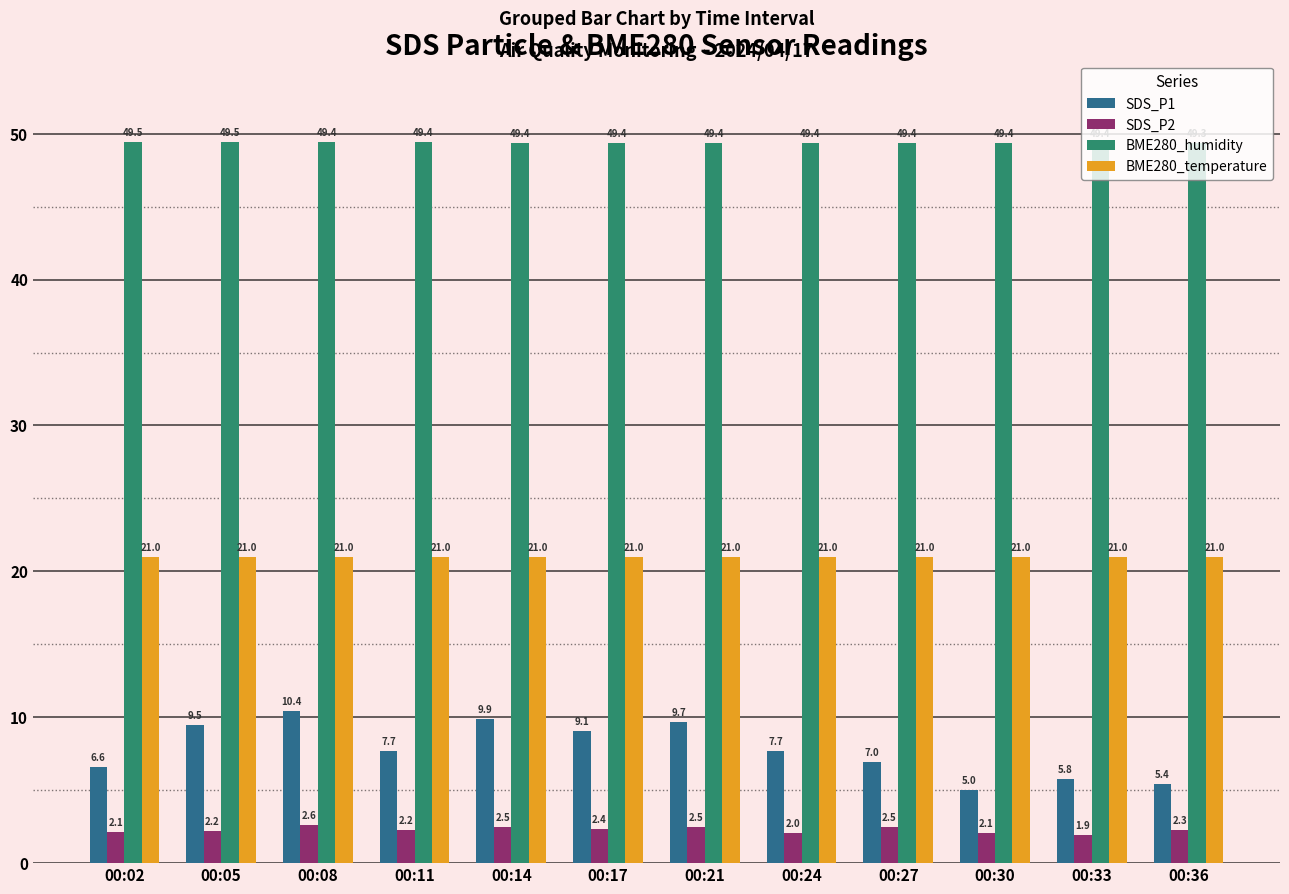

At which category is the sum across all series the highest?

00:08